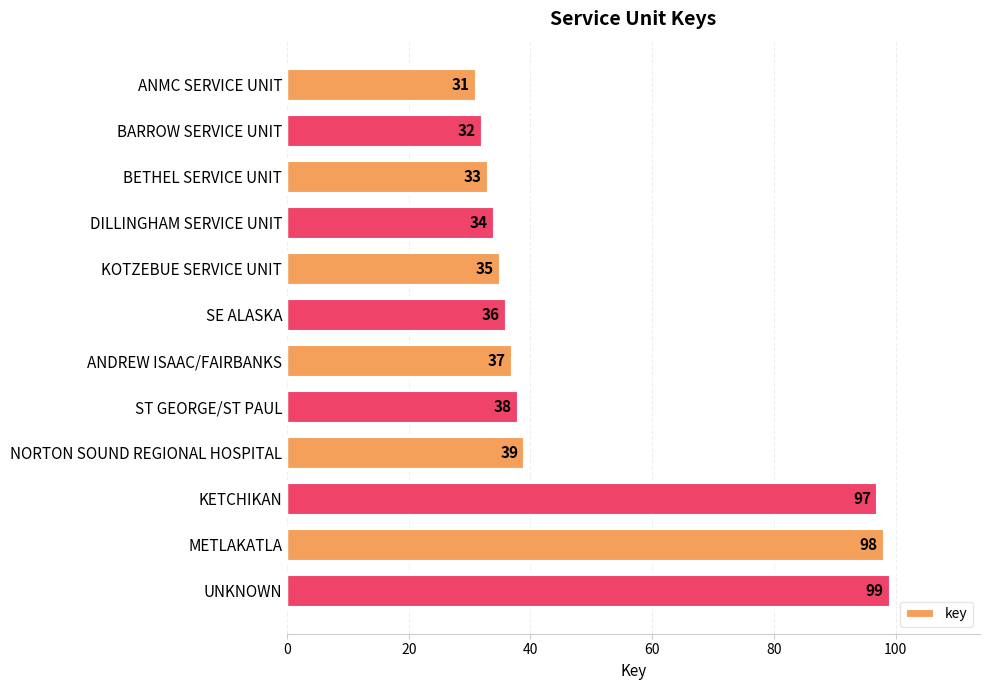

What is the difference between the maximum and minimum values?

68